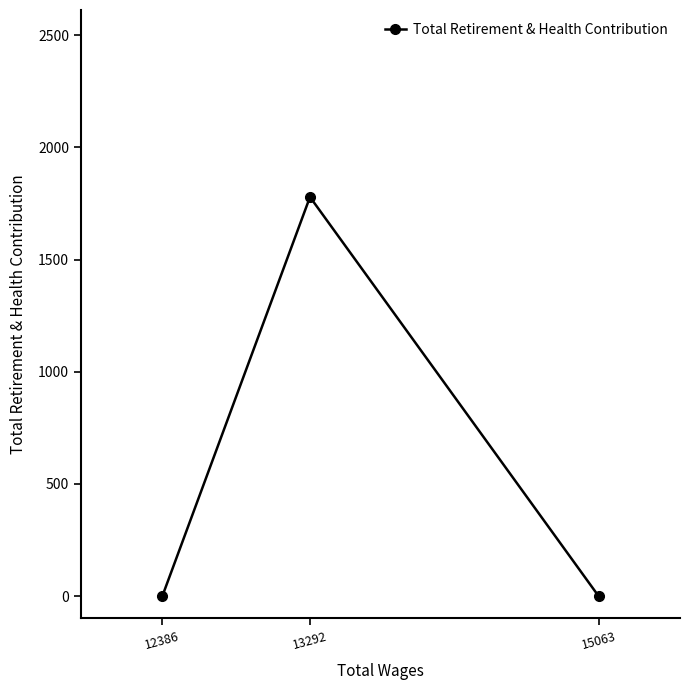

Reading left to right, what are all the values shown in this chart?

0	1779	0